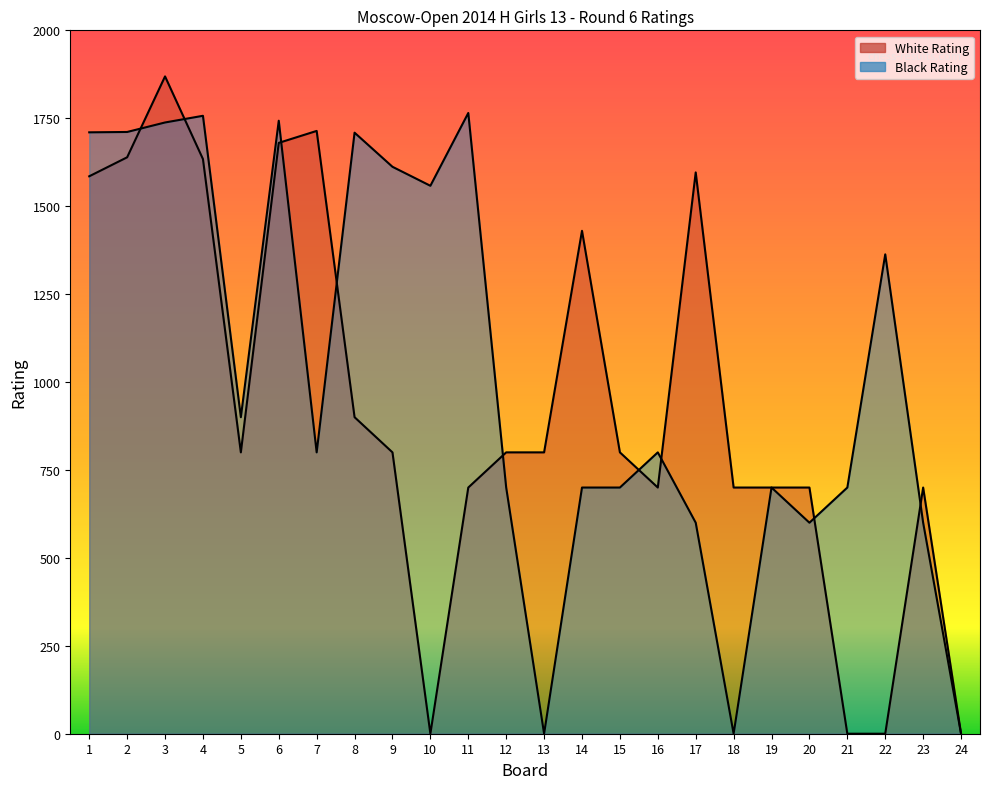

The value of White Rating at 1 is 320. True or false?

False